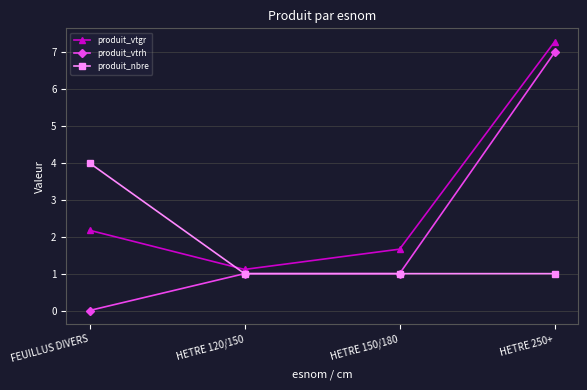

Is this an area chart (filled region under the line)?

No